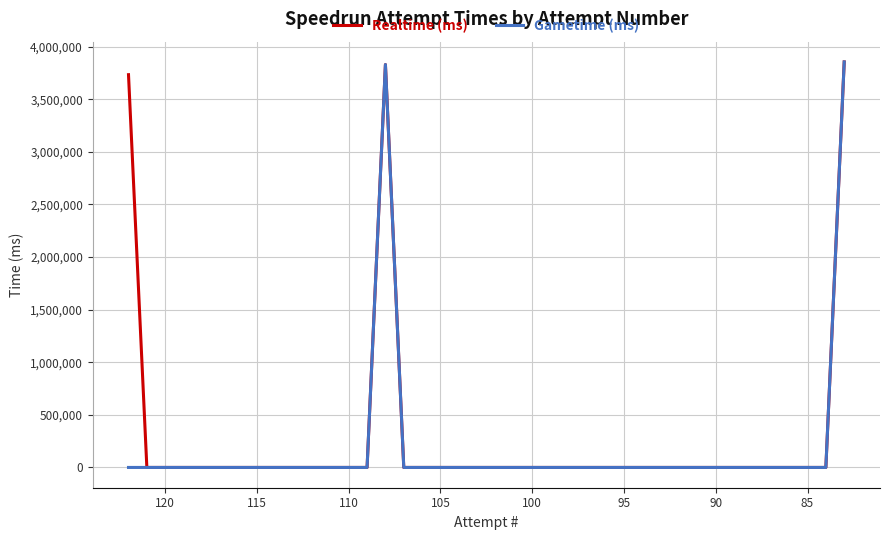

Reading left to right, extract all data points from this chart.

Realtime (ms): 3734084	0	0	0	0	0	0	0	0	0	0	0	0	0	3830449	0	0	0	0	0	0	0	0	0	0	0	0	0	0	0	0	0	0	0	0	0	0	0	0	3855310
Gametime (ms): 0	0	0	0	0	0	0	0	0	0	0	0	0	0	3830449	0	0	0	0	0	0	0	0	0	0	0	0	0	0	0	0	0	0	0	0	0	0	0	0	3855310